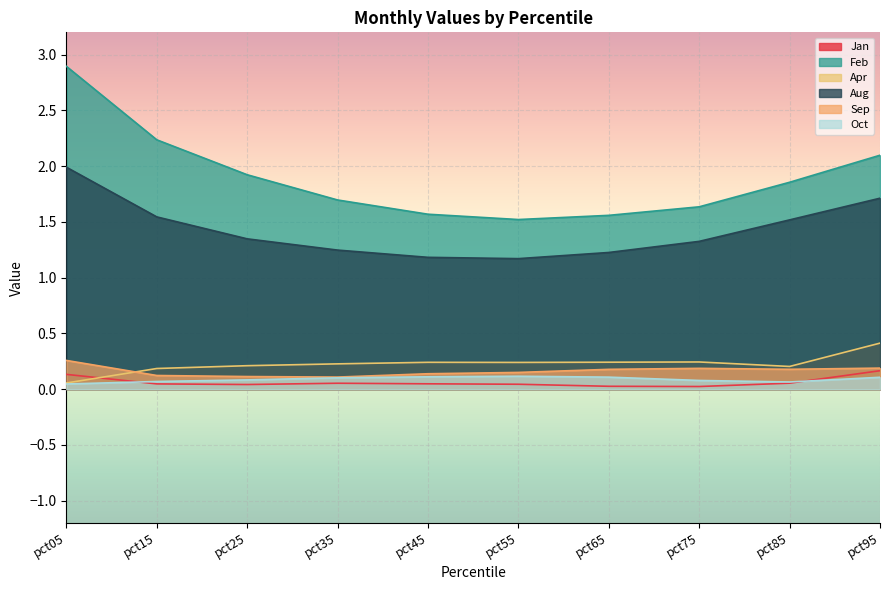

Is the value of Apr at pct95 greater than the value of Aug at pct75?

No